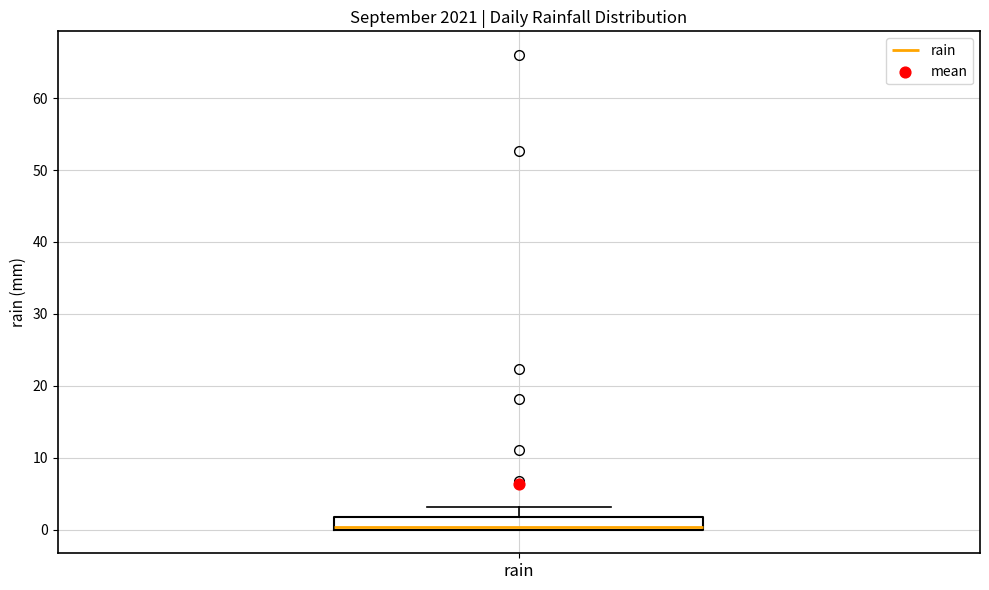

Read this box plot against the y-axis: the position of the median line, the range covered by the box, and the ends of both whiskers. The values are not printed on the chart, so give them approximately, as read against the axis.

median 0 (just above the box's lower edge), box 0 to 2, whiskers 0 to 3